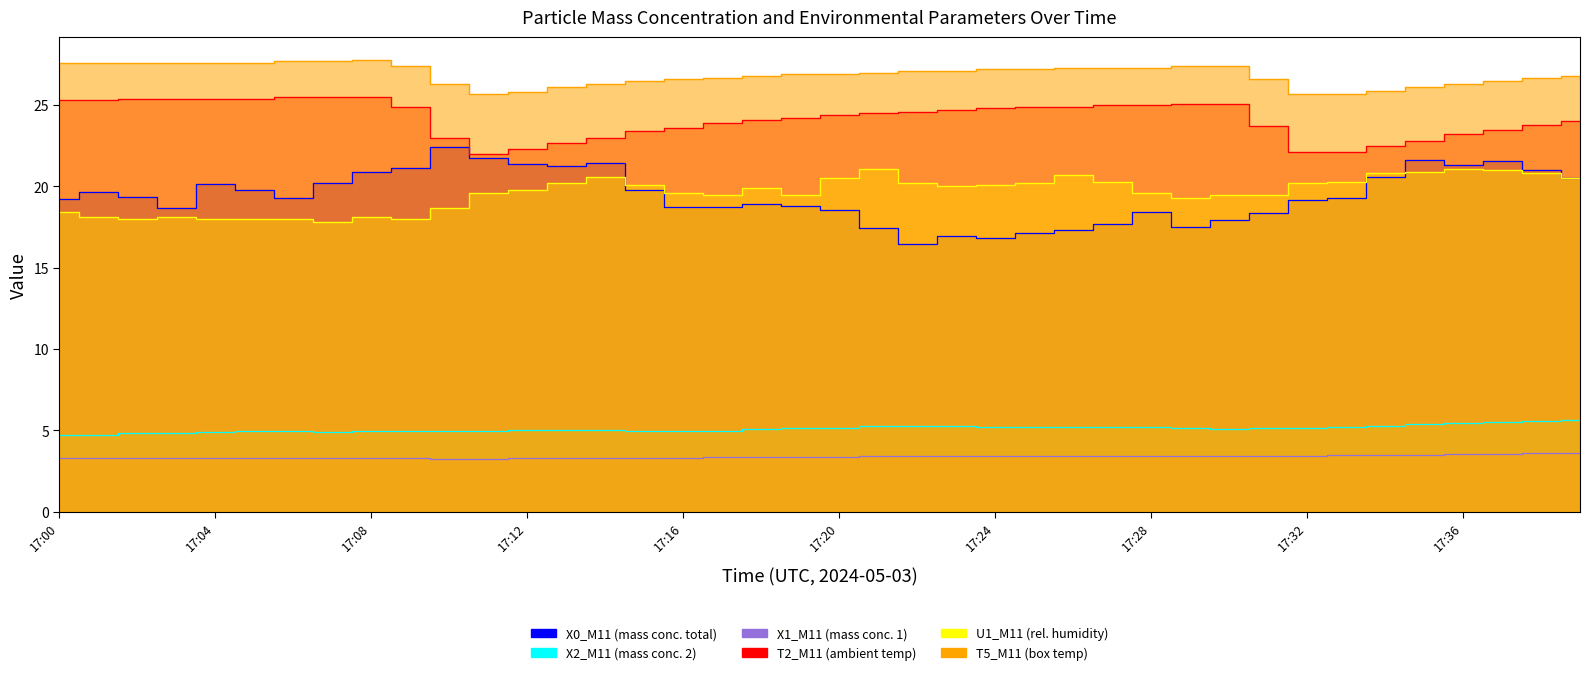

At which category is the sum across all series the highest?

17:37